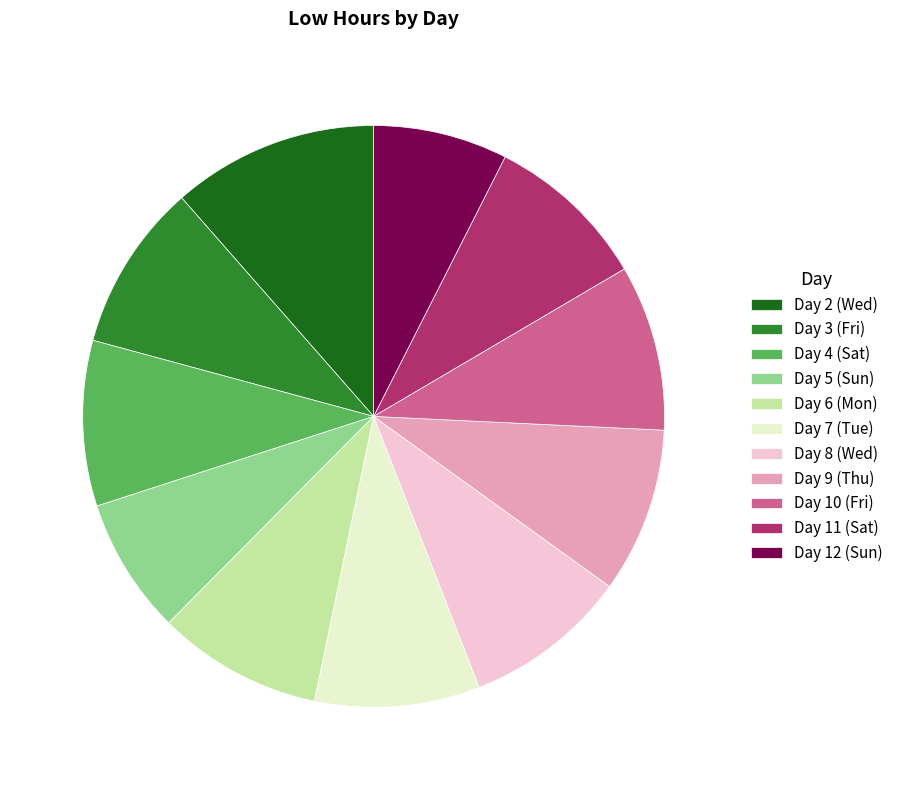

Is the sum of Day 7 (Tue) and Day 2 (Wed) greater than half?

No